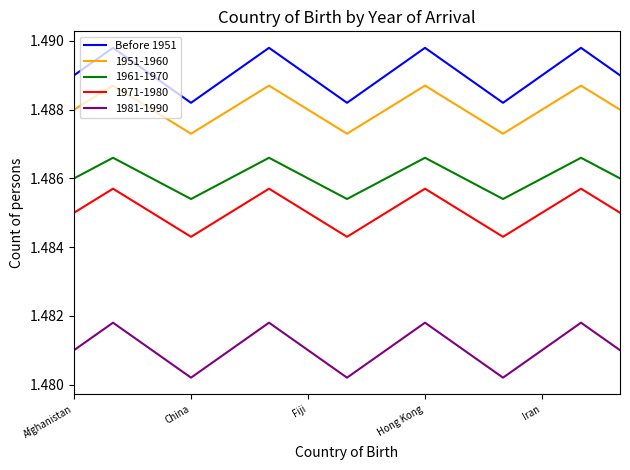

List the series in order of their peak value, lowest first.

1981-1990, 1971-1980, 1961-1970, 1951-1960, Before 1951